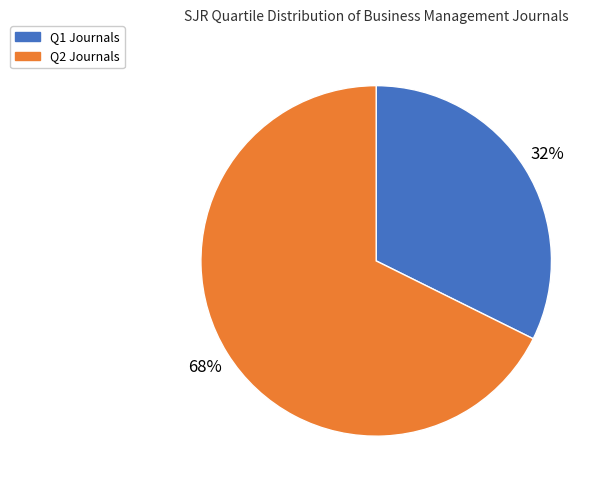

Is there any slice that represents more than half of the pie?

Yes